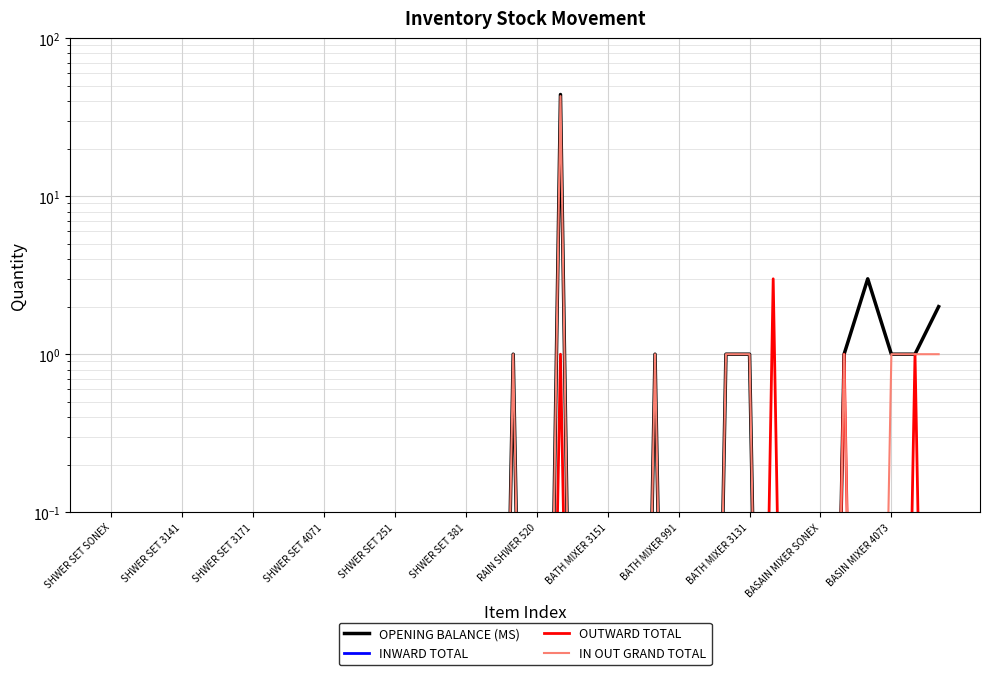

After their last crossing, which series has the higher values: IN OUT GRAND TOTAL or OUTWARD TOTAL?

OUTWARD TOTAL